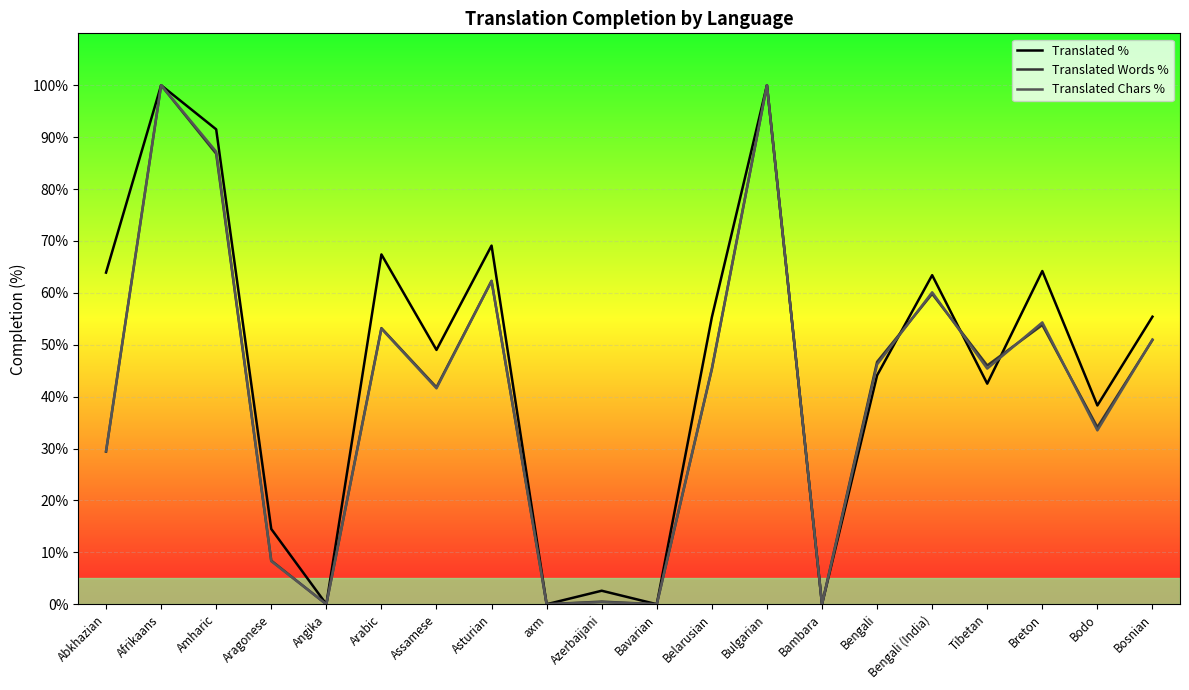

List the series in order of their peak value, lowest first.

Translated %, Translated Words %, Translated Chars %